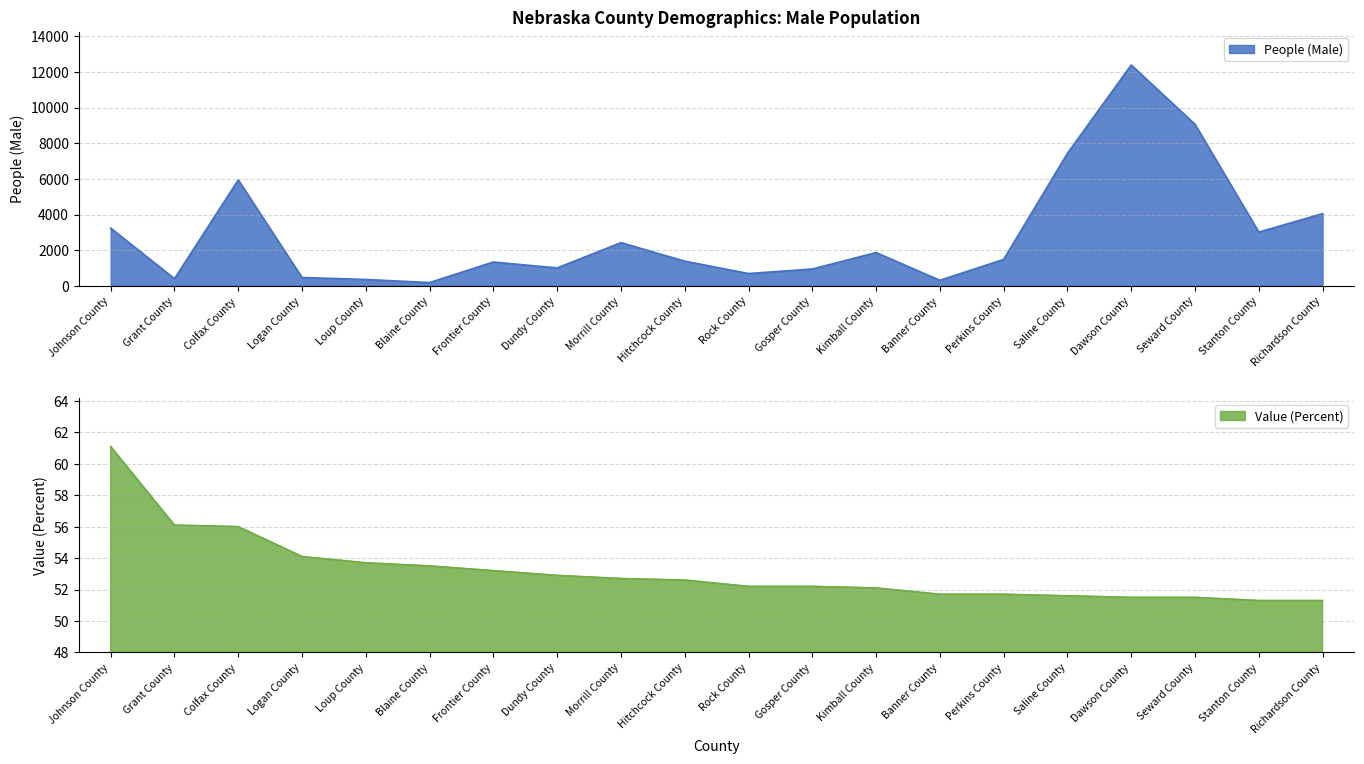

True or false: People (Male) has a value of 3015.0 at Stanton County.

True